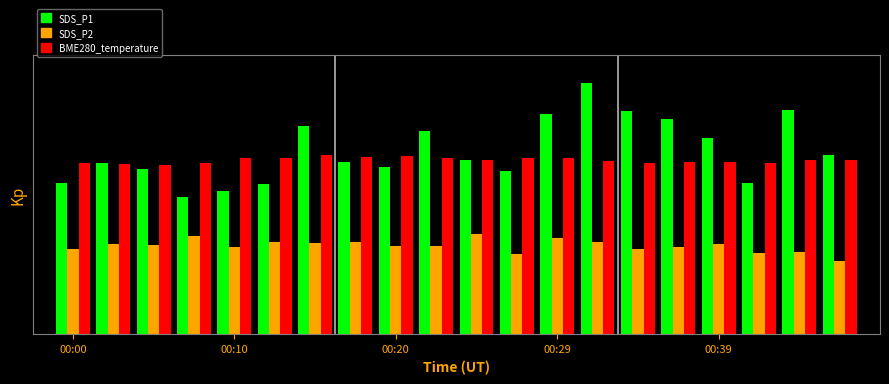

What is the sum of all SDS_P2 values?

63.3